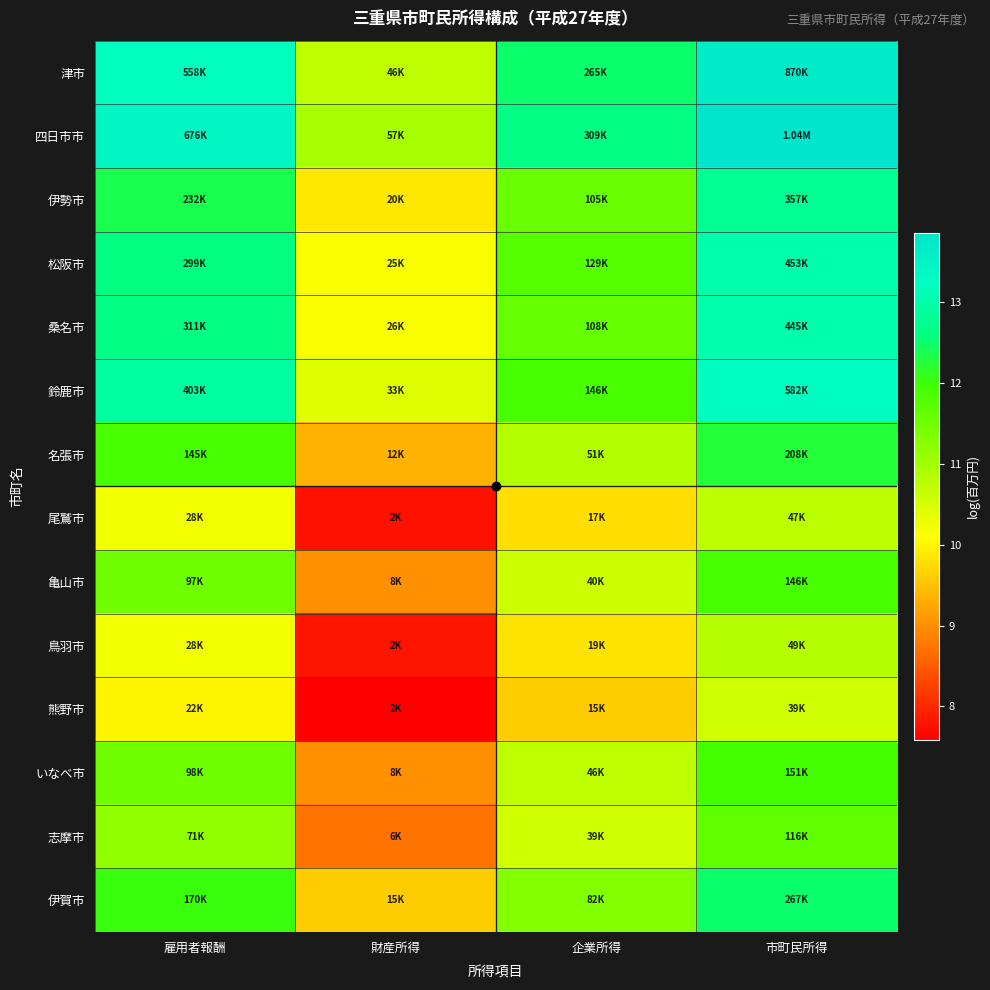

Reading left to right, transcribe all the data shown in this chart.

津市: 雇用者報酬=13.2	財産所得=10.7	企業所得=12.5	市町民所得=13.7
四日市市: 雇用者報酬=13.4	財産所得=11.0	企業所得=12.6	市町民所得=13.9
伊勢市: 雇用者報酬=12.4	財産所得=9.9	企業所得=11.6	市町民所得=12.8
松阪市: 雇用者報酬=12.6	財産所得=10.1	企業所得=11.8	市町民所得=13.0
桑名市: 雇用者報酬=12.6	財産所得=10.2	企業所得=11.6	市町民所得=13.0
鈴鹿市: 雇用者報酬=12.9	財産所得=10.4	企業所得=11.9	市町民所得=13.3
名張市: 雇用者報酬=11.9	財産所得=9.4	企業所得=10.8	市町民所得=12.2
尾鷲市: 雇用者報酬=10.2	財産所得=7.8	企業所得=9.8	市町民所得=10.8
亀山市: 雇用者報酬=11.5	財産所得=9.0	企業所得=10.6	市町民所得=11.9
鳥羽市: 雇用者報酬=10.2	財産所得=7.8	企業所得=9.8	市町民所得=10.8
熊野市: 雇用者報酬=10.0	財産所得=7.6	企業所得=9.6	市町民所得=10.6
いなべ市: 雇用者報酬=11.5	財産所得=9.0	企業所得=10.7	市町民所得=11.9
志摩市: 雇用者報酬=11.2	財産所得=8.7	企業所得=10.6	市町民所得=11.7
伊賀市: 雇用者報酬=12.0	財産所得=9.6	企業所得=11.3	市町民所得=12.5